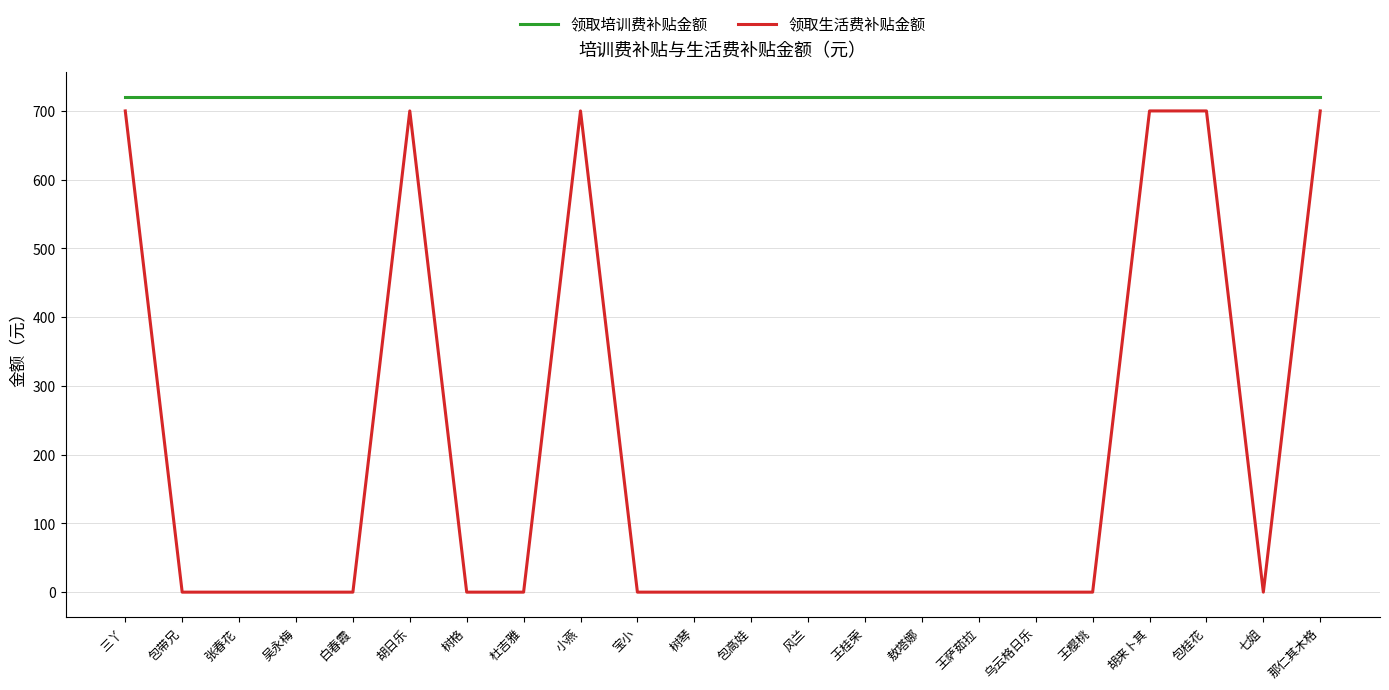

Is the value of 领取生活费补贴金额 at 树格 greater than the value of 领取培训费补贴金额 at 包高娃?

No